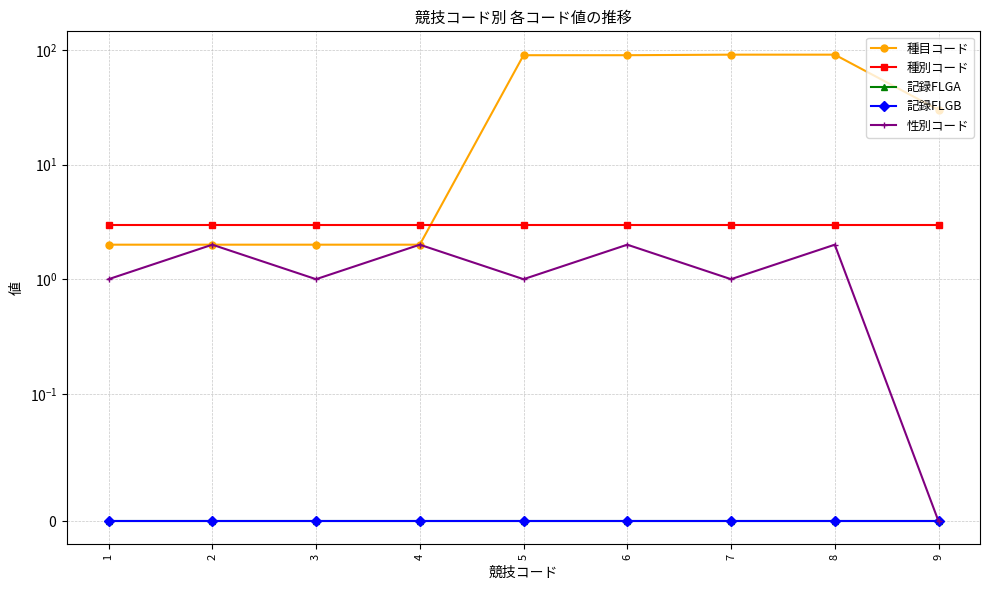

What is the value of the 種別コード point at the 5th from the left?

3